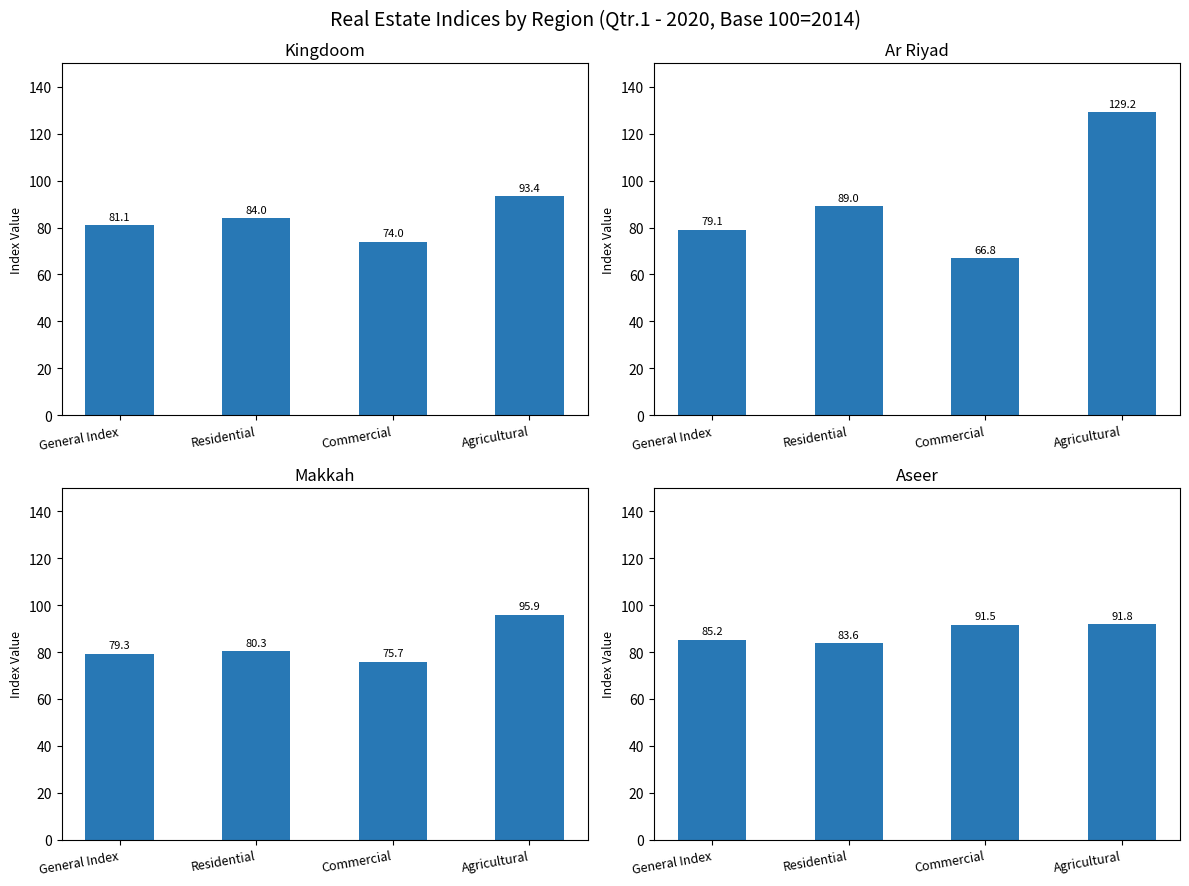

Between General Index and Agricultural, which series saw the biggest shift?

Ar Riyad